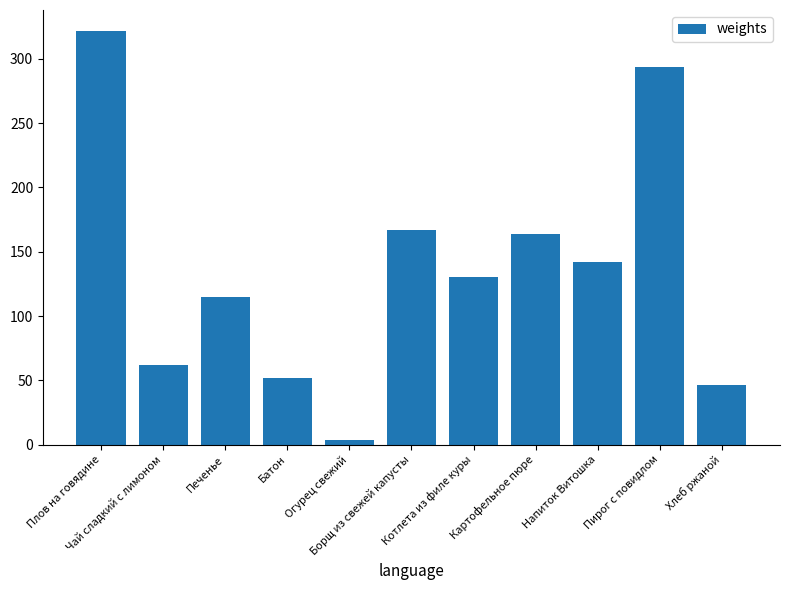

What is the change in value from Картофельное пюре to Хлеб ржаной?

-117.5